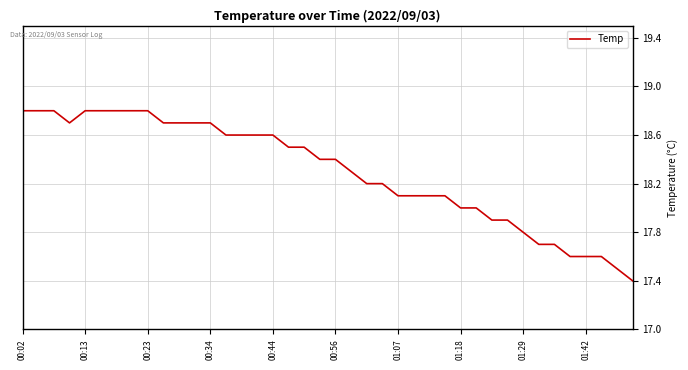

What is the minimum value shown in the chart?

17.4